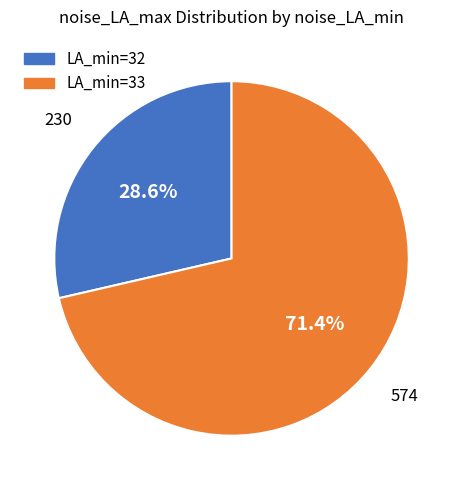

How many segments does this pie chart have?

2